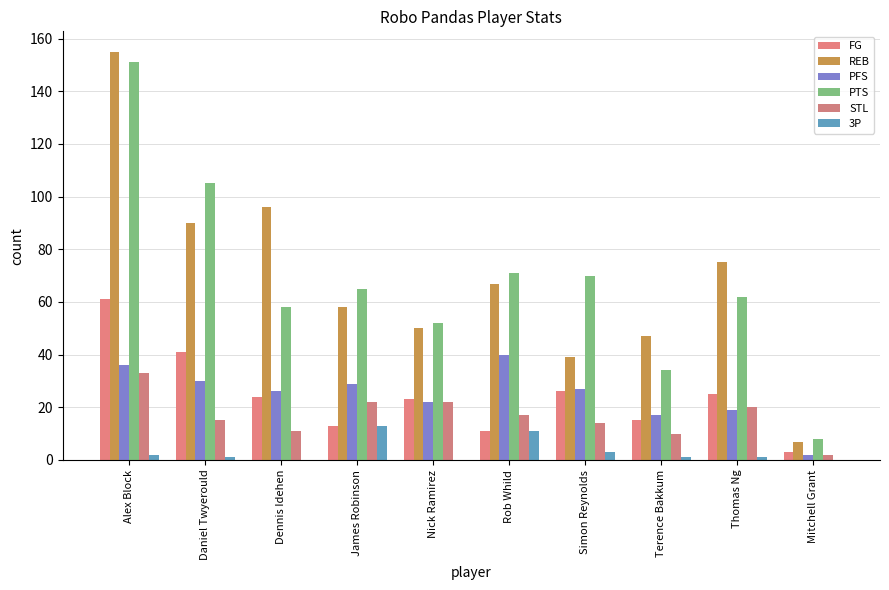

How many groups of bars are there?

10